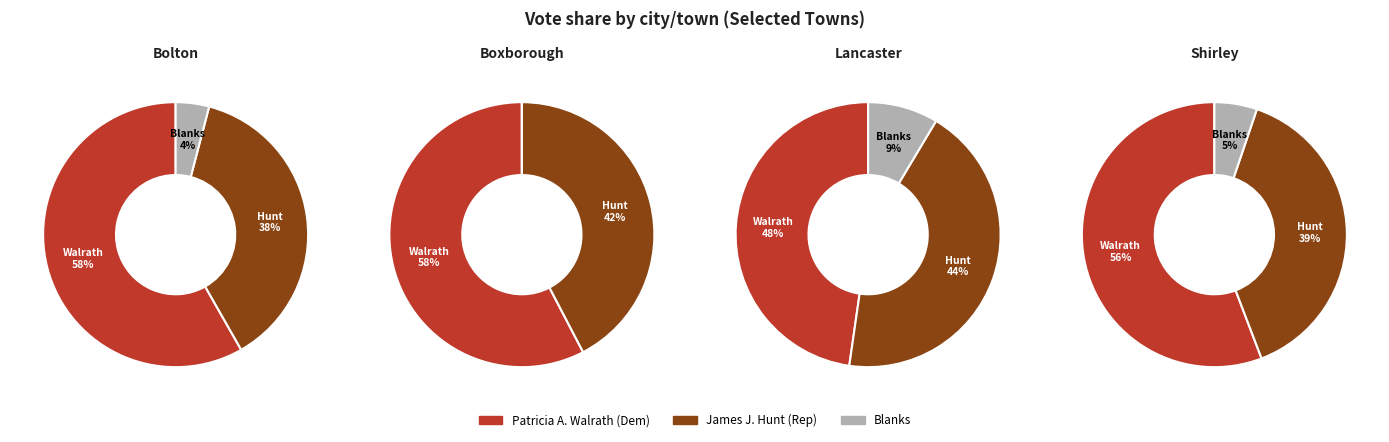

What percentage is NOT represented by Bolton?

90.2%